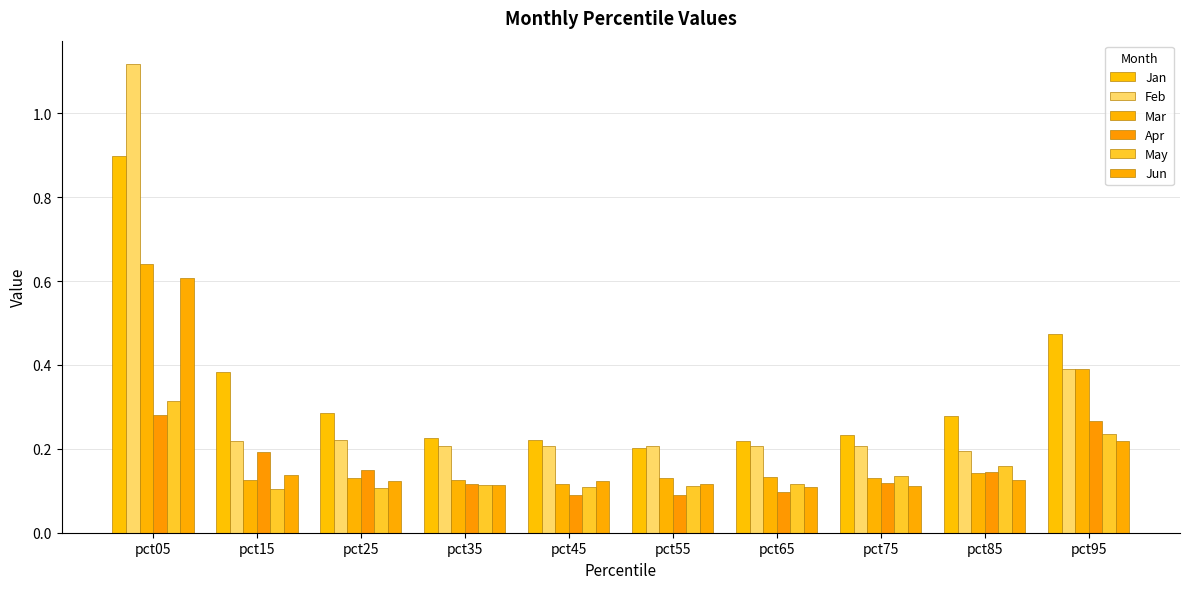

What is the sum of the Apr values at pct65 and pct75?

0.2